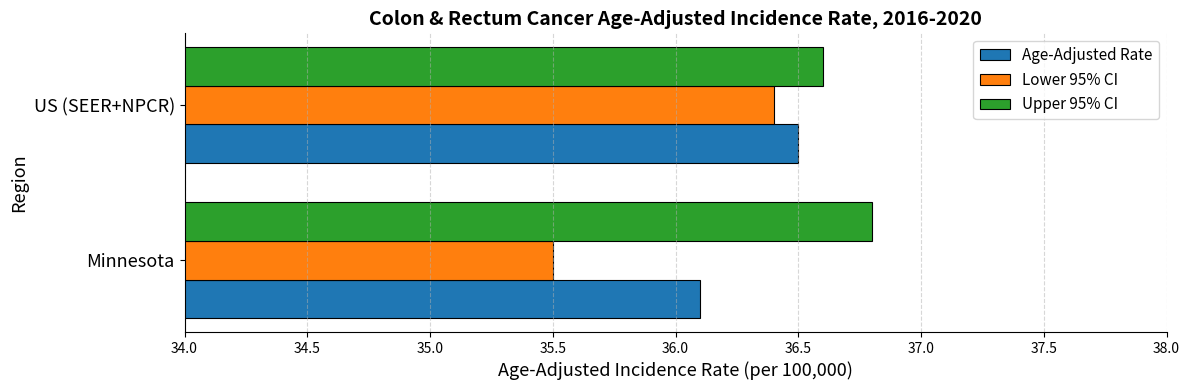

Which series has the largest total across all categories?

Upper 95% CI